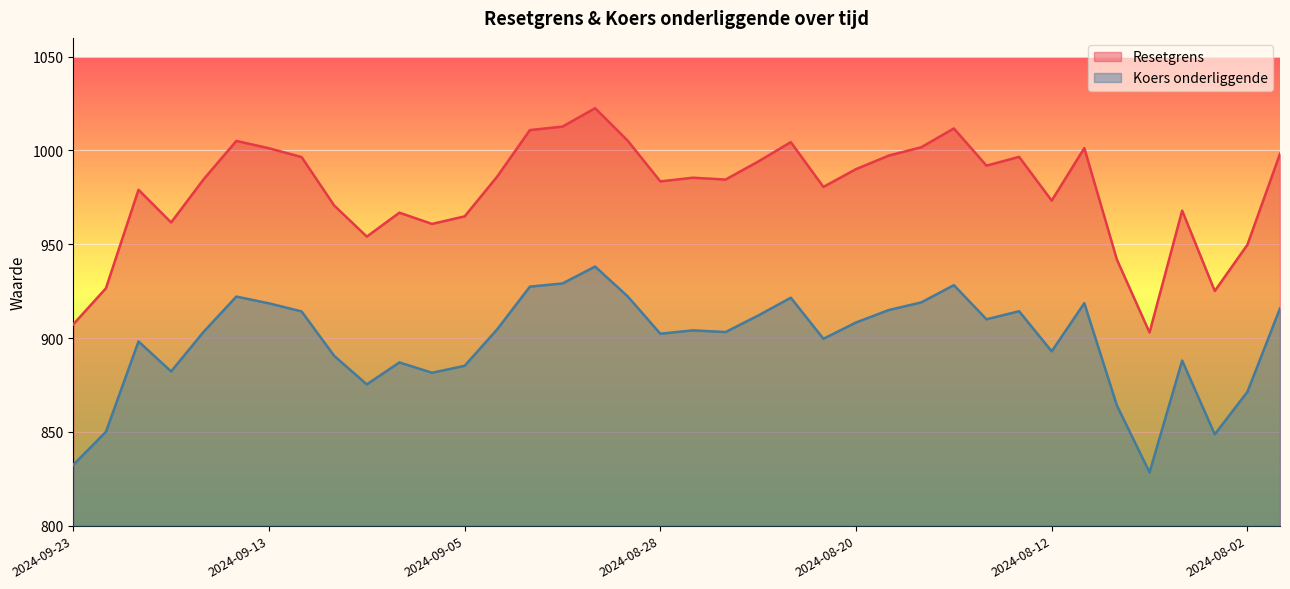

True or false: Koers onderliggende has a value of 1301.8 at 2024-08-20.

False